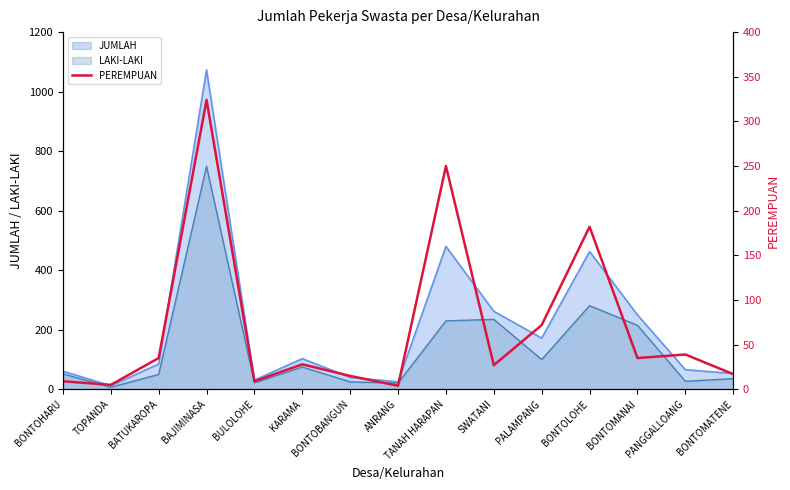

Which category has the highest value across all series?

BAJIMINASA